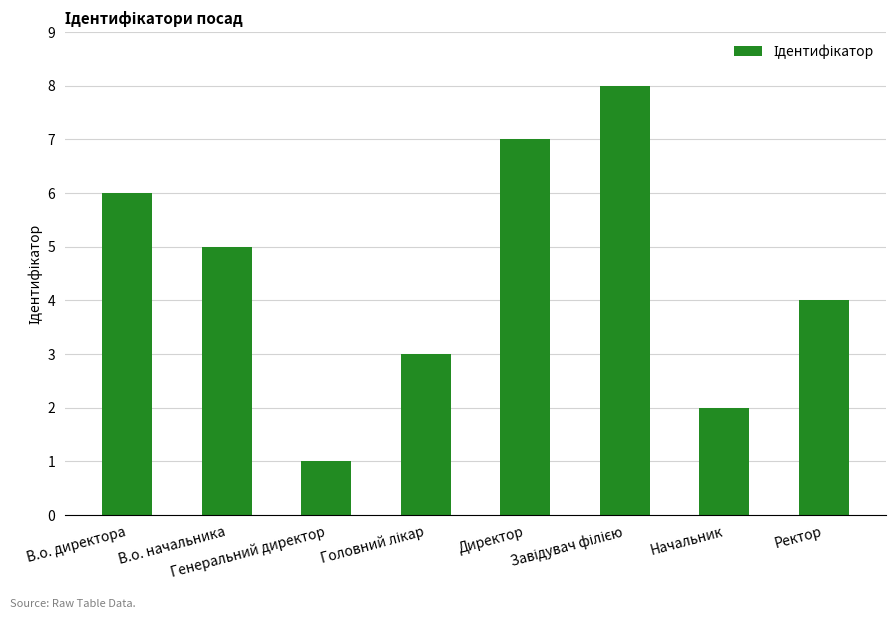

How many values are between 3 and 7?

5